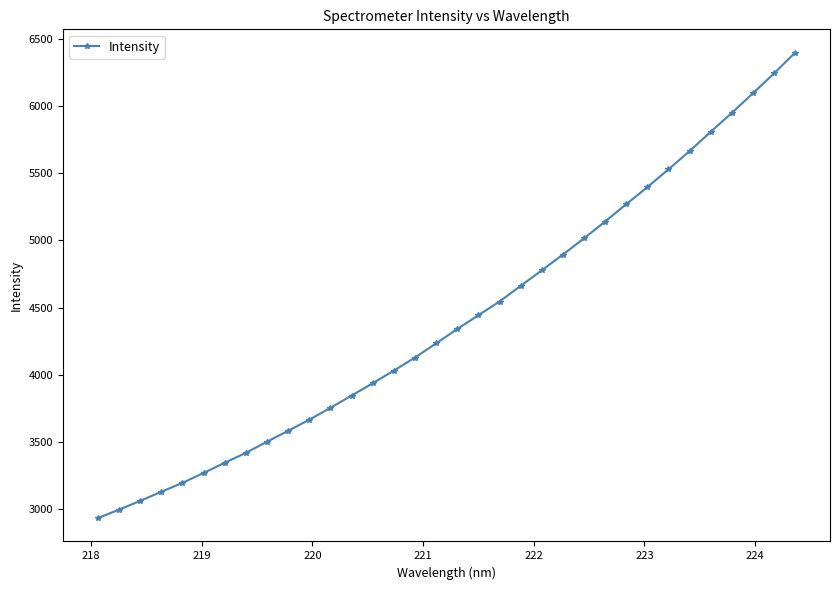

What is the smallest value displayed?

2934.3